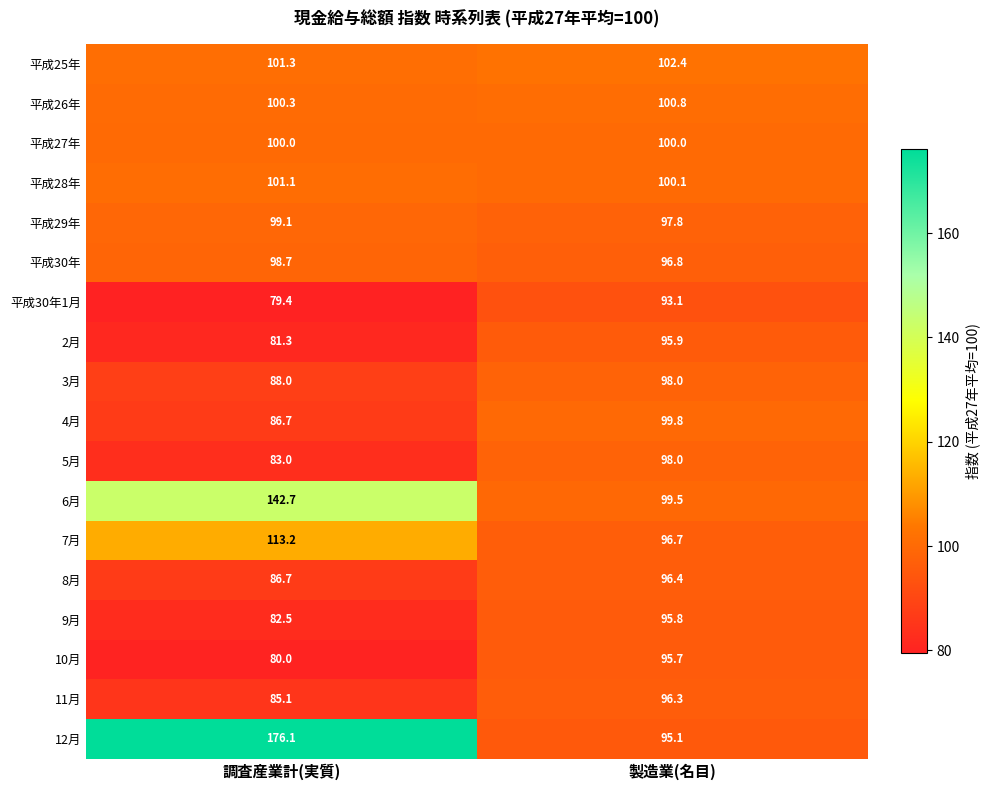

List the labels in order of 9月 value, smallest first.

調査産業計(実質), 製造業(名目)